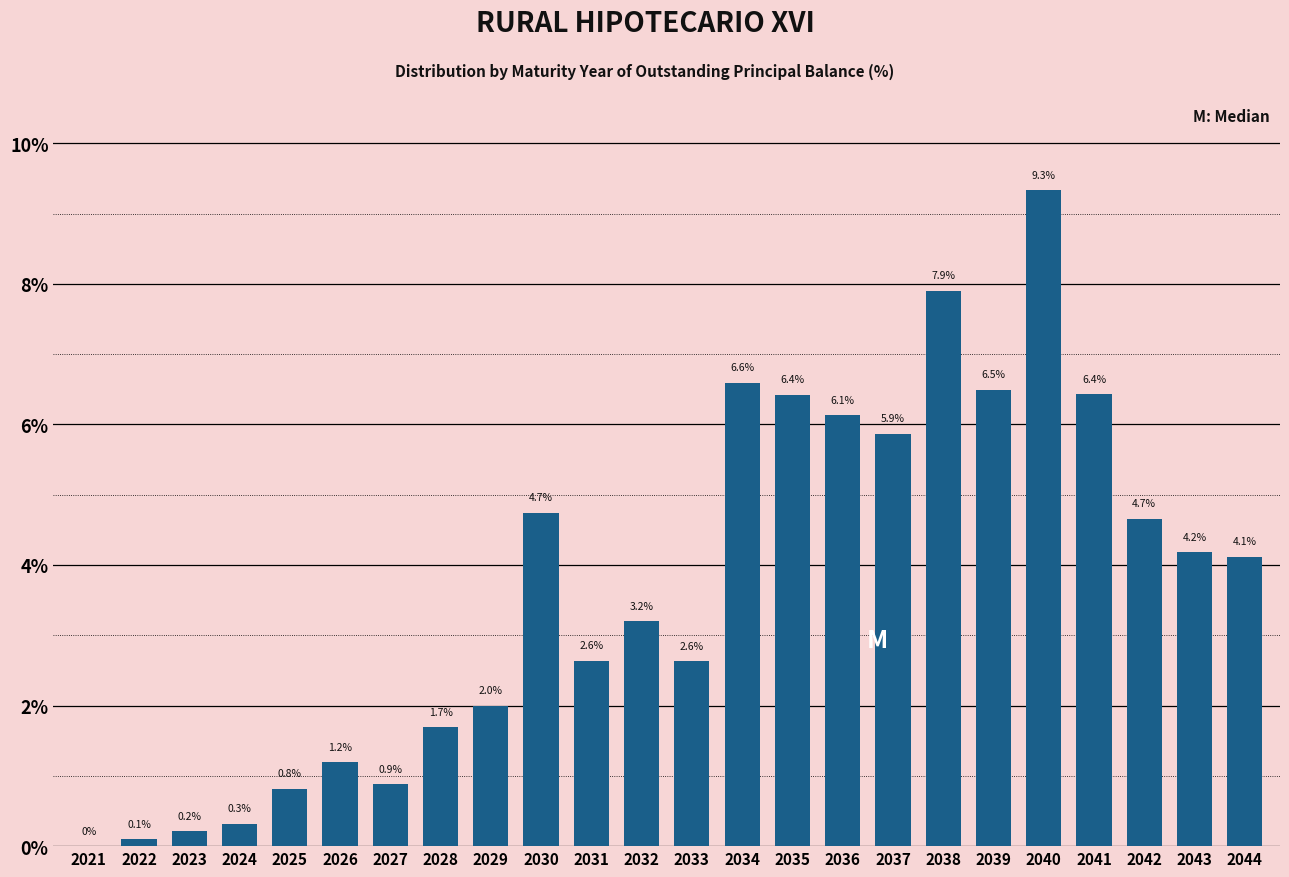

Reading left to right, list all the values displayed in this chart.

2021=0.0	2022=0.1	2023=0.2	2024=0.3	2025=0.8	2026=1.2	2027=0.9	2028=1.7	2029=2.0	2030=4.7	2031=2.6	2032=3.2	2033=2.6	2034=6.6	2035=6.4	2036=6.1	2037=5.9	2038=7.9	2039=6.5	2040=9.3	2041=6.4	2042=4.7	2043=4.2	2044=4.1